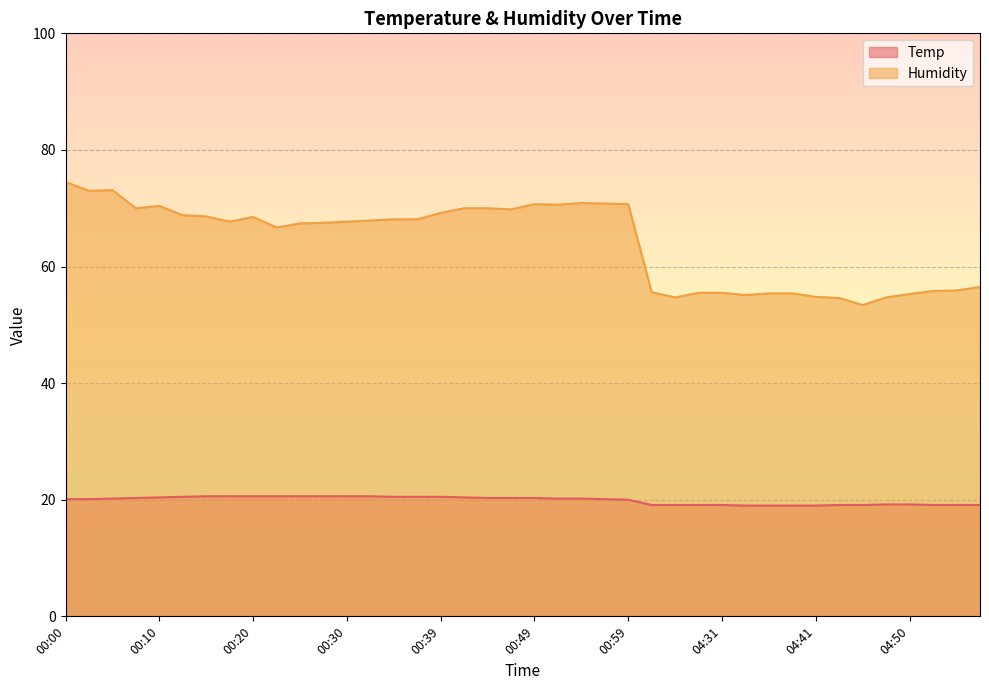

What position from the right is 00:49?

20